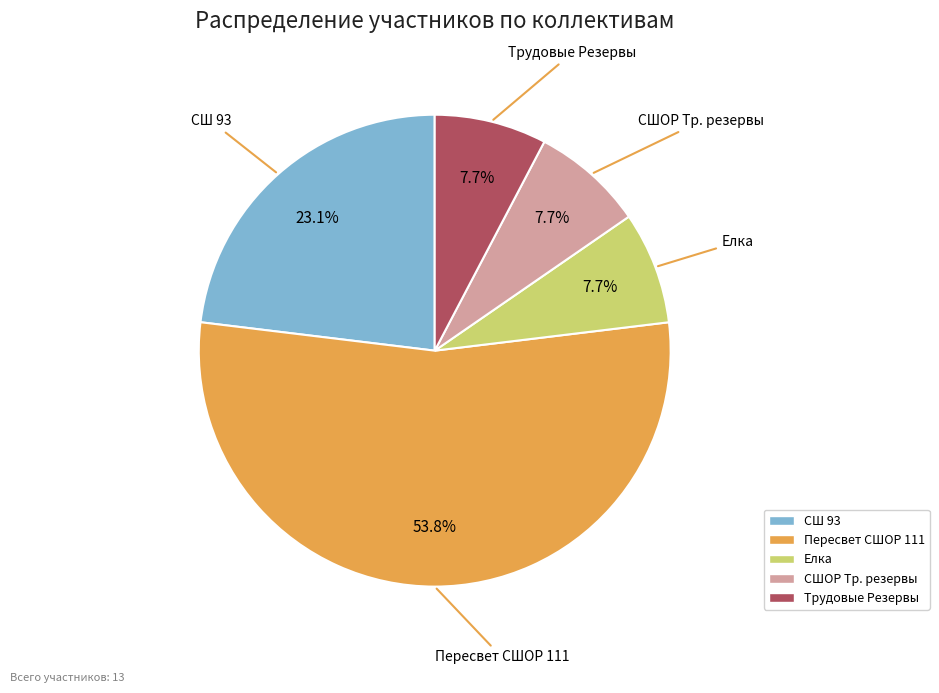

How many slices are in this pie chart?

5